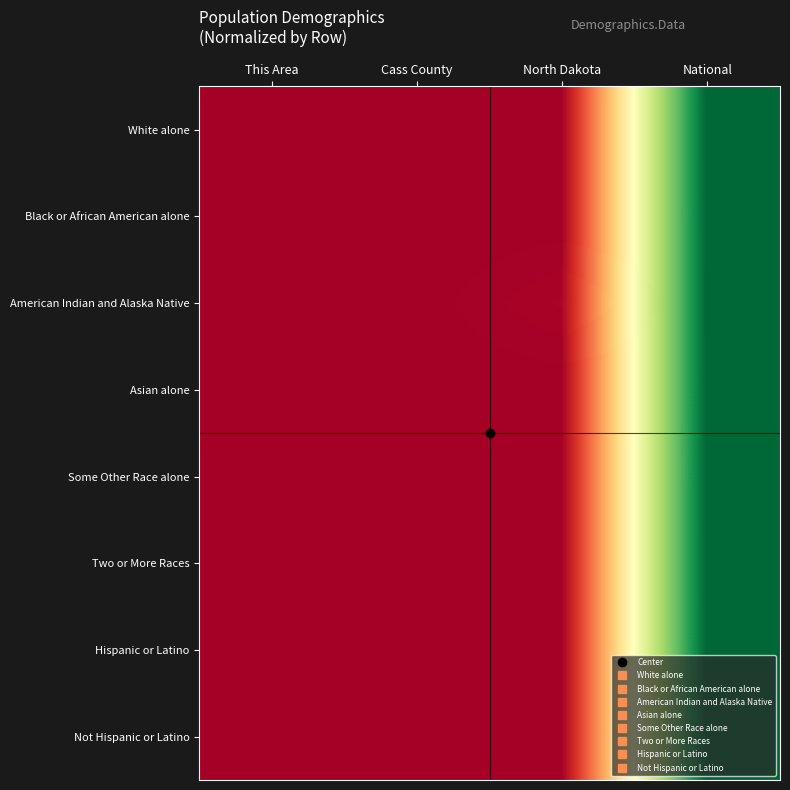

Count the number of categories in the chart.

4